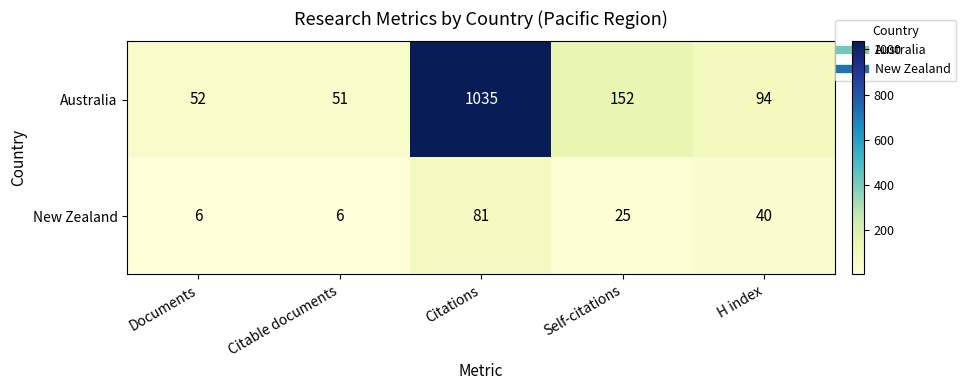

The value of New Zealand at Citable documents is 6. True or false?

True